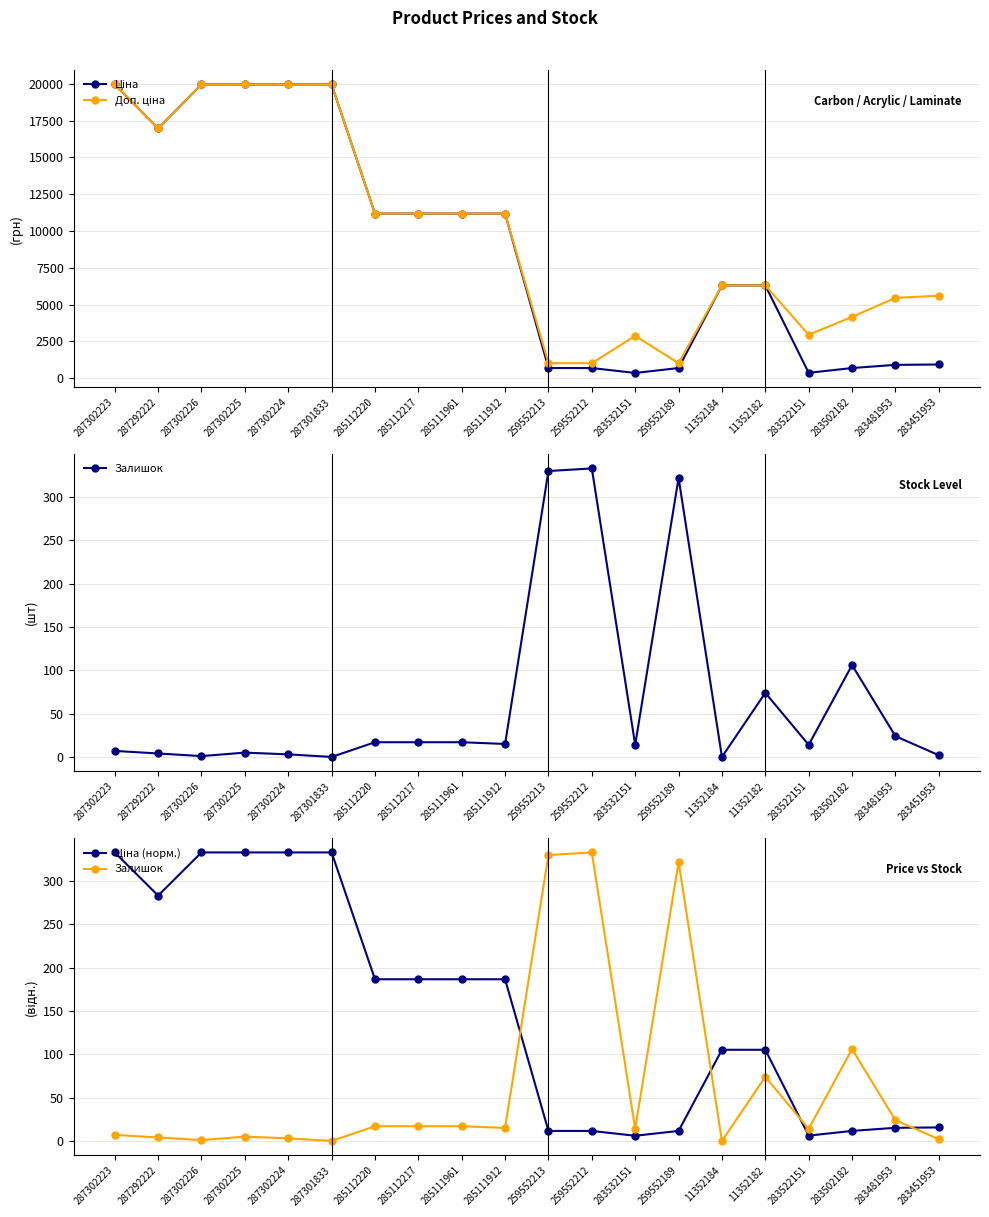

List the series in order of their peak value, lowest first.

Залишок, Ціна (норм.), Ціна, Доп. ціна